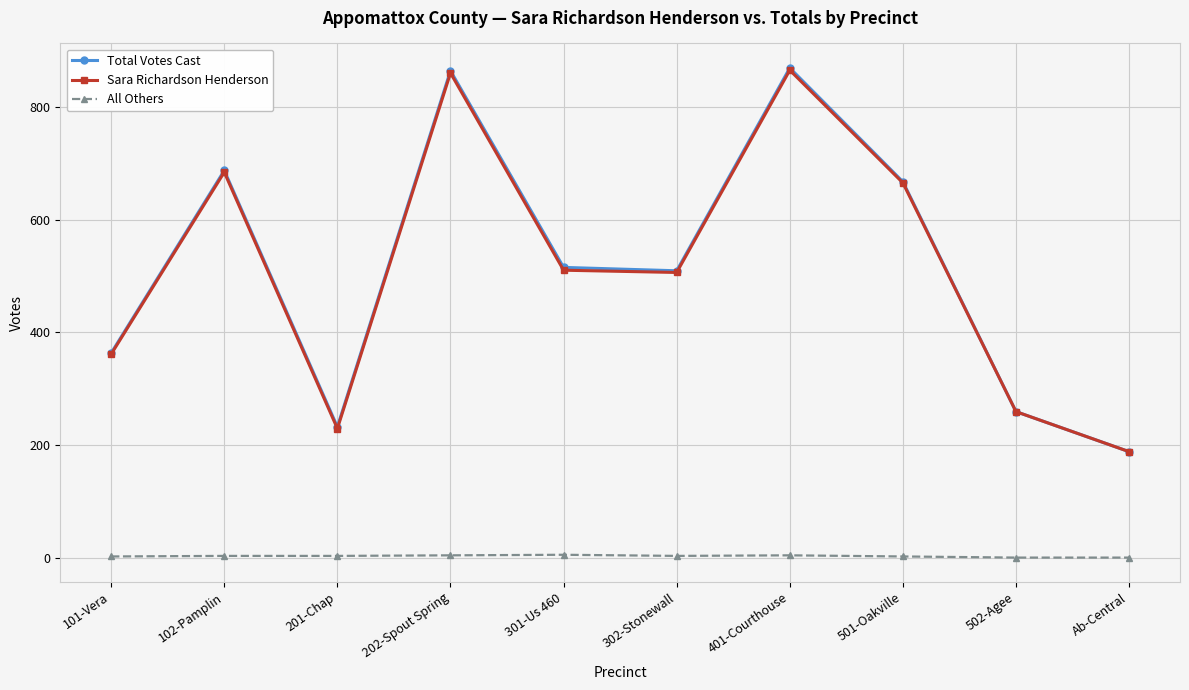

How many data points in Total Votes Cast are less than 515?

5